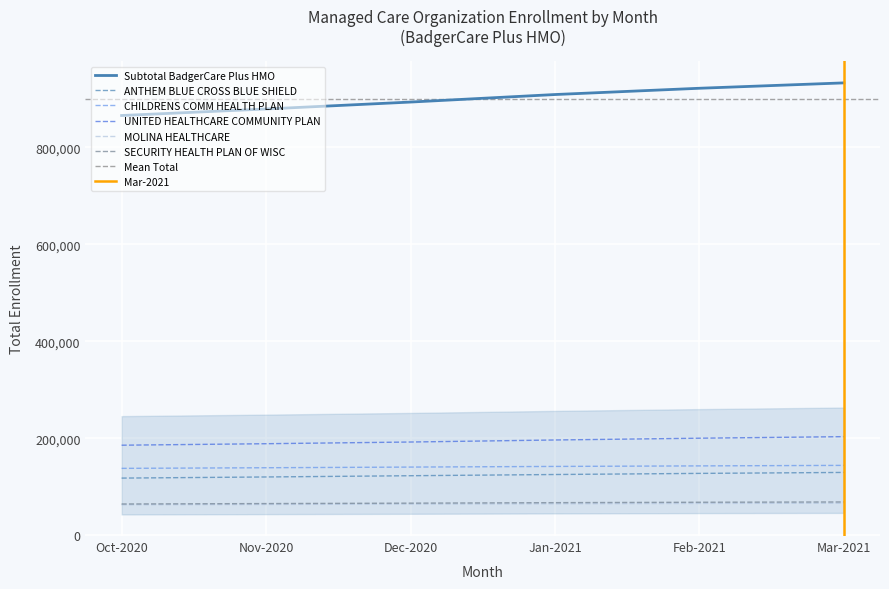

What is the difference between the highest and lowest values at Jan-2021?

843925